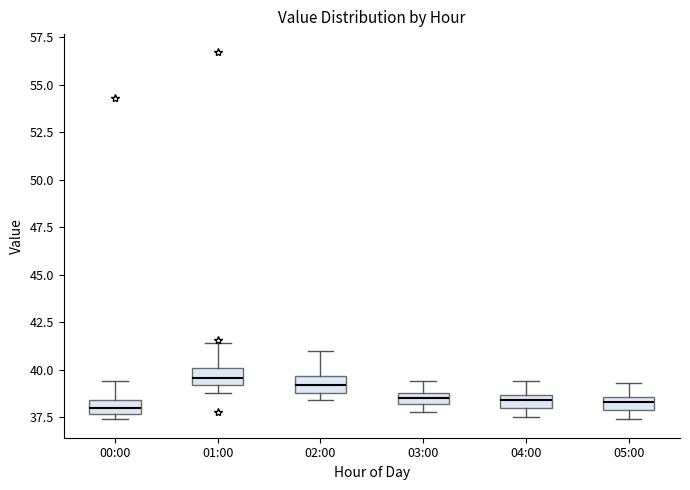

Where is the lower edge of the box for 01:00 on the y-axis? The values are not printed on the chart, so give them approximately, as read against the axis.

39.0